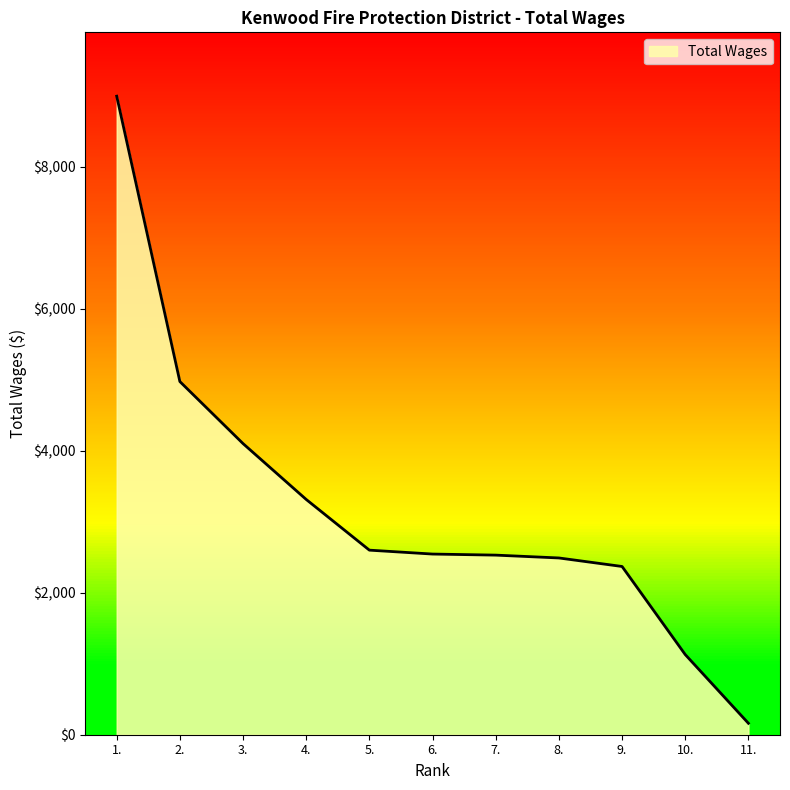

What is the difference between the values at 4. and 8.?

824